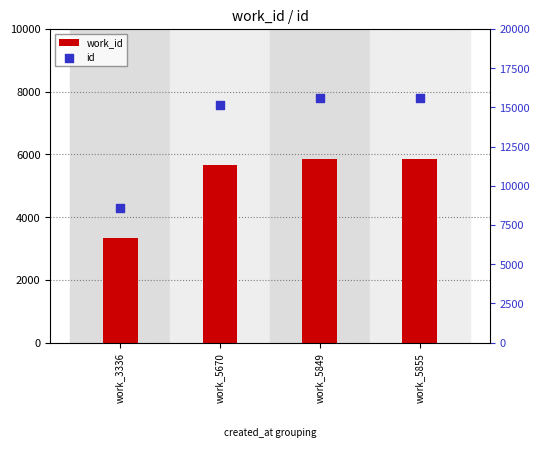

Which series has the largest total across all categories?

id